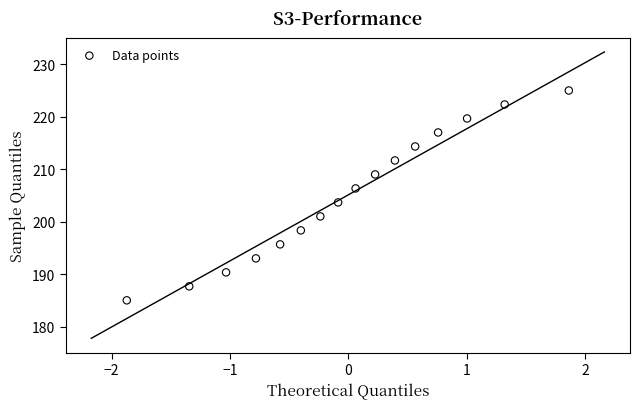

What is the range of Y values (max minus min)?

40.0